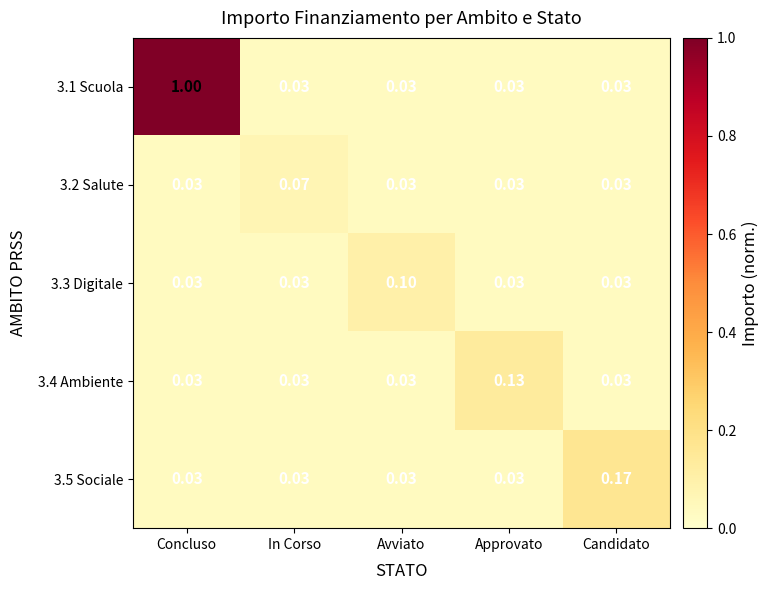

Which category has the highest value across all series?

Concluso